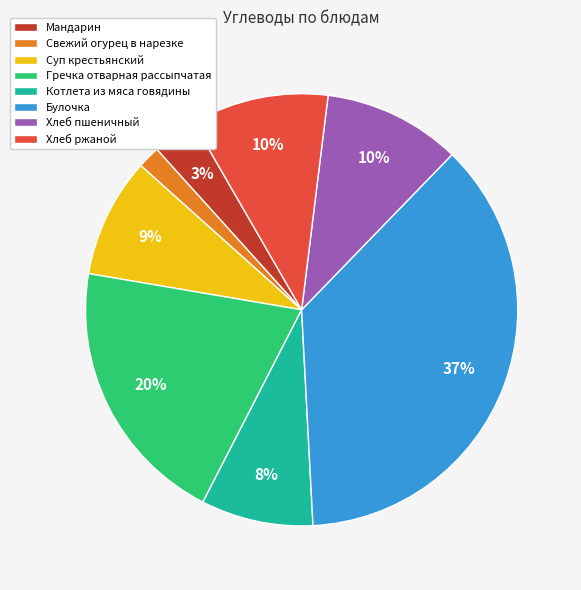

Between Свежий огурец в нарезке and Суп крестьянский, which is larger?

Суп крестьянский